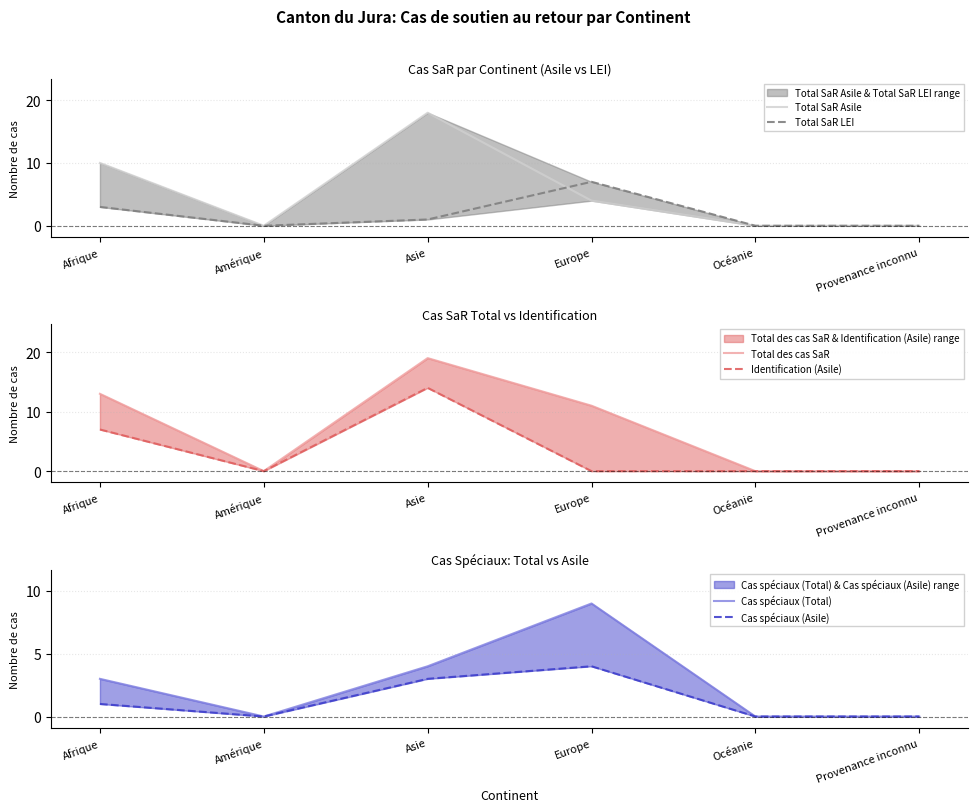

Reading left to right, extract all data points from this chart.

Total SaR Asile: Afrique=10	Amérique=0	Asie=18	Europe=4	Océanie=0	Provenance inconnu=0
Total SaR LEI: Afrique=3	Amérique=0	Asie=1	Europe=7	Océanie=0	Provenance inconnu=0
Total des cas SaR: Afrique=13	Amérique=0	Asie=19	Europe=11	Océanie=0	Provenance inconnu=0
Identification (Asile): Afrique=7	Amérique=0	Asie=14	Europe=0	Océanie=0	Provenance inconnu=0
Cas spéciaux (Total): Afrique=3	Amérique=0	Asie=4	Europe=9	Océanie=0	Provenance inconnu=0
Cas spéciaux (Asile): Afrique=1	Amérique=0	Asie=3	Europe=4	Océanie=0	Provenance inconnu=0